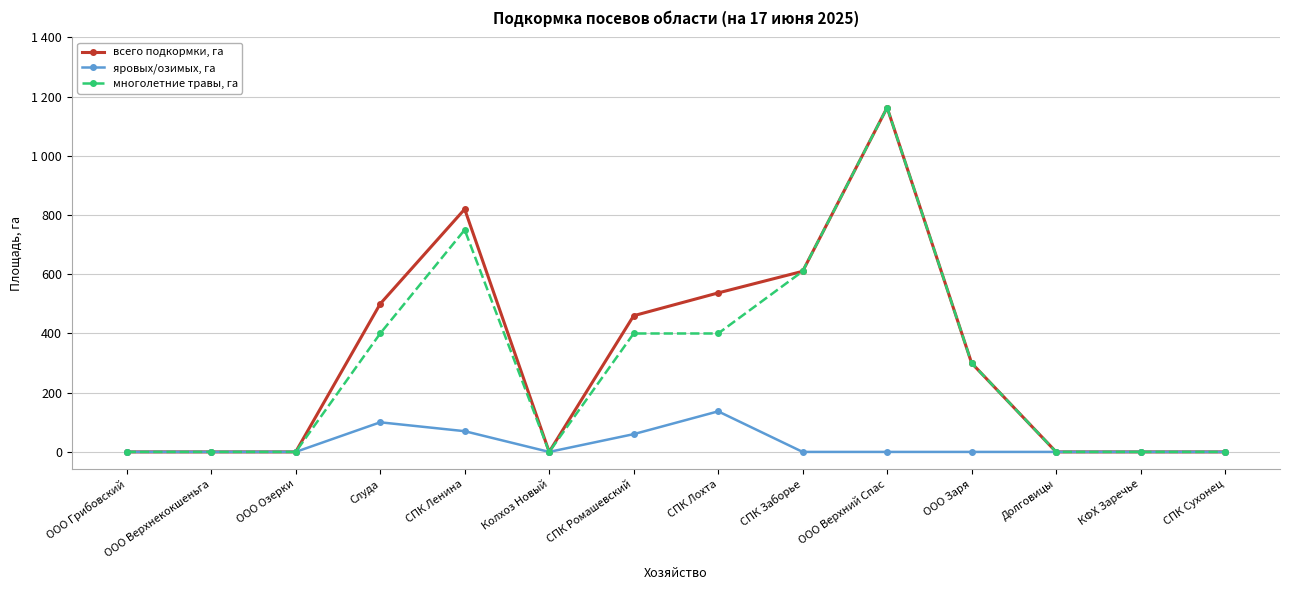

Between ООО Грибовский and СПК Ромашевский, which series saw the biggest shift?

всего подкормки, га